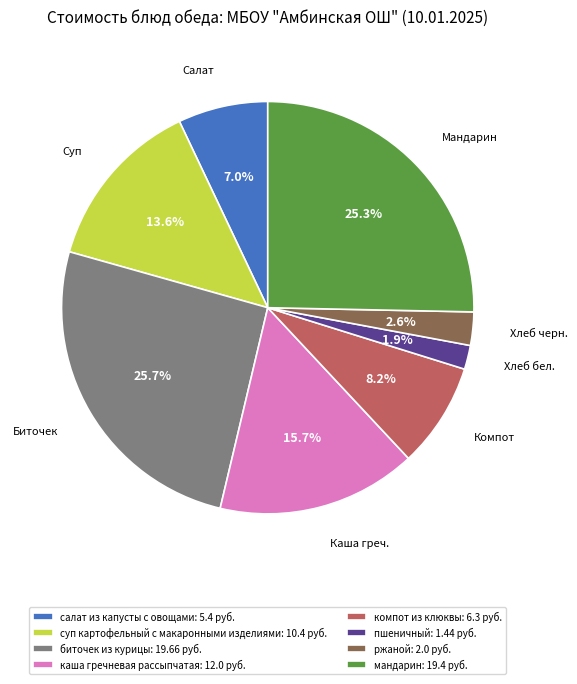

The мандарин slice represents 25% of the pie. True or false?

True